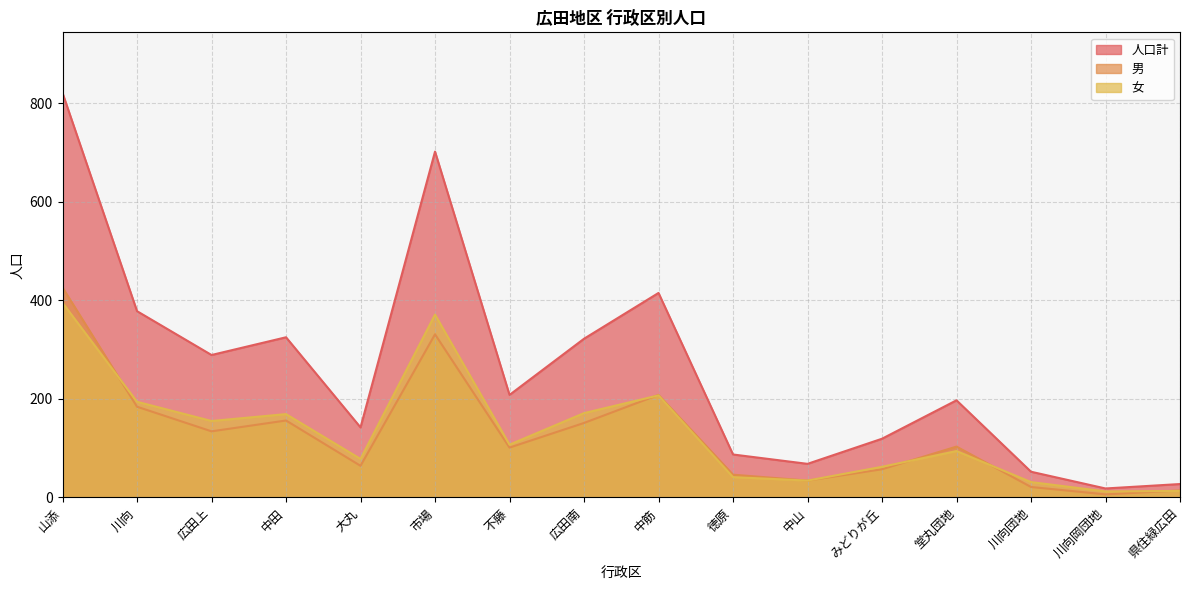

How many data points in 女 are less than 107?

8